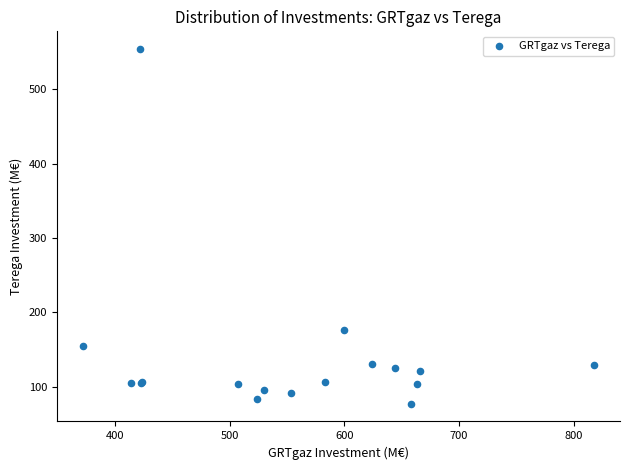

What Y value in the scatter plot is closest to 315?

176.0